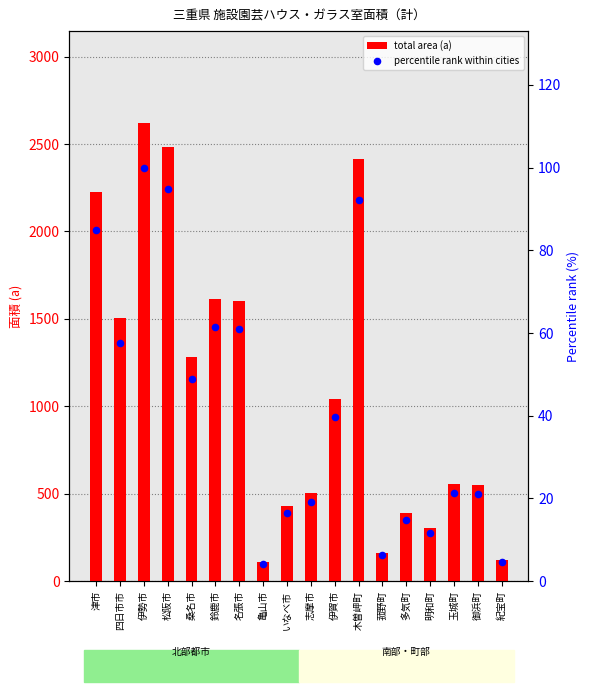

At how many categories does at least one series exceed 2158?

4